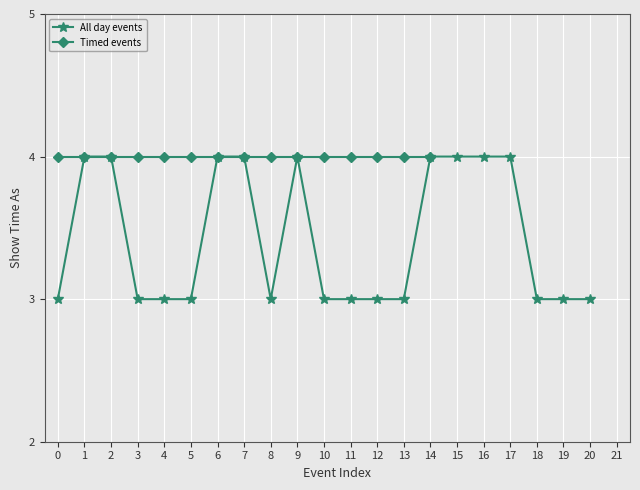

True or false: All day events has a value of 2 at 7.

False